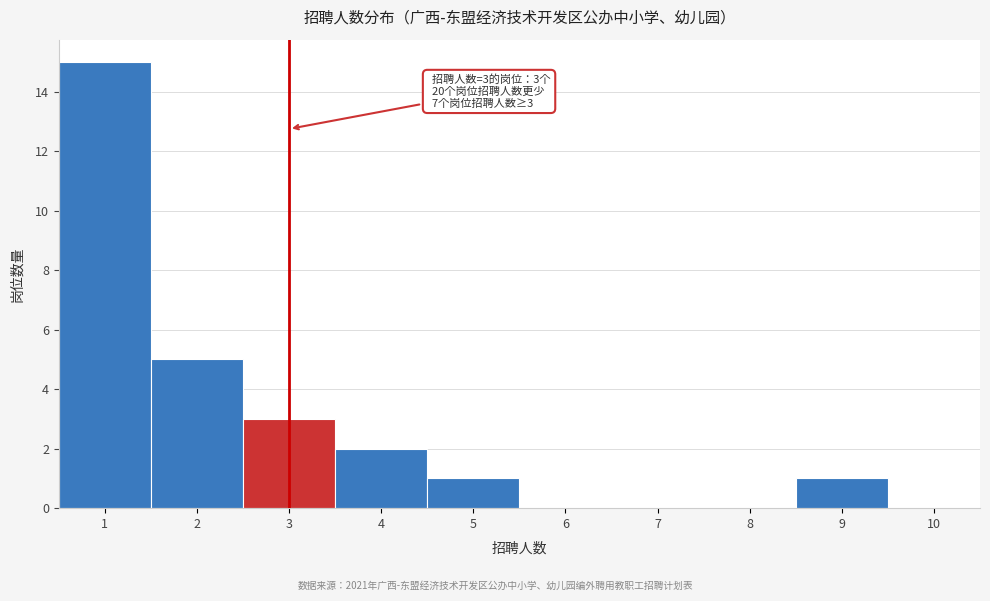

Over which range of the x-axis is the bar tallest?

0.5 to 1.5